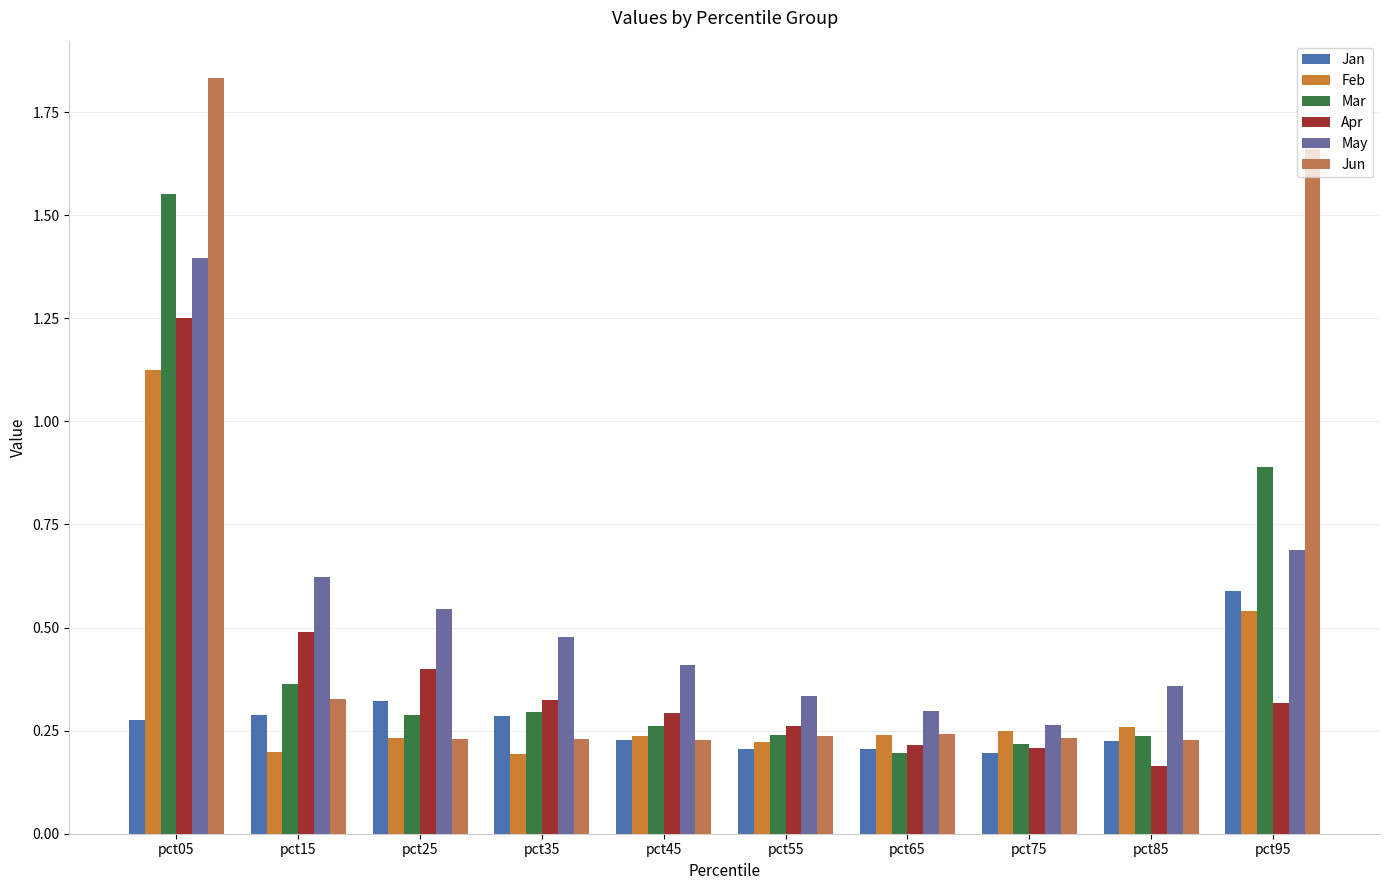

Count the Jan values in the range 0 to 1.

10